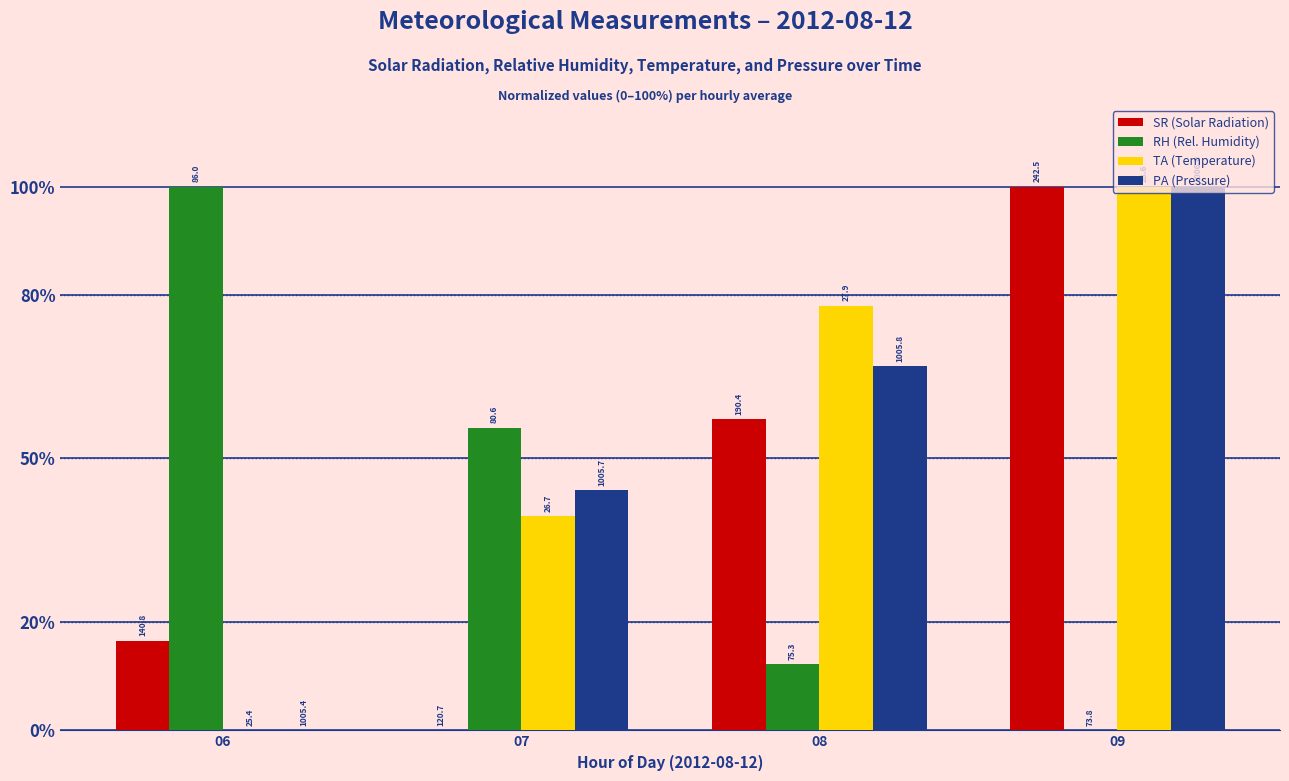

Which series has the widest spread of values?

SR (Solar Radiation)